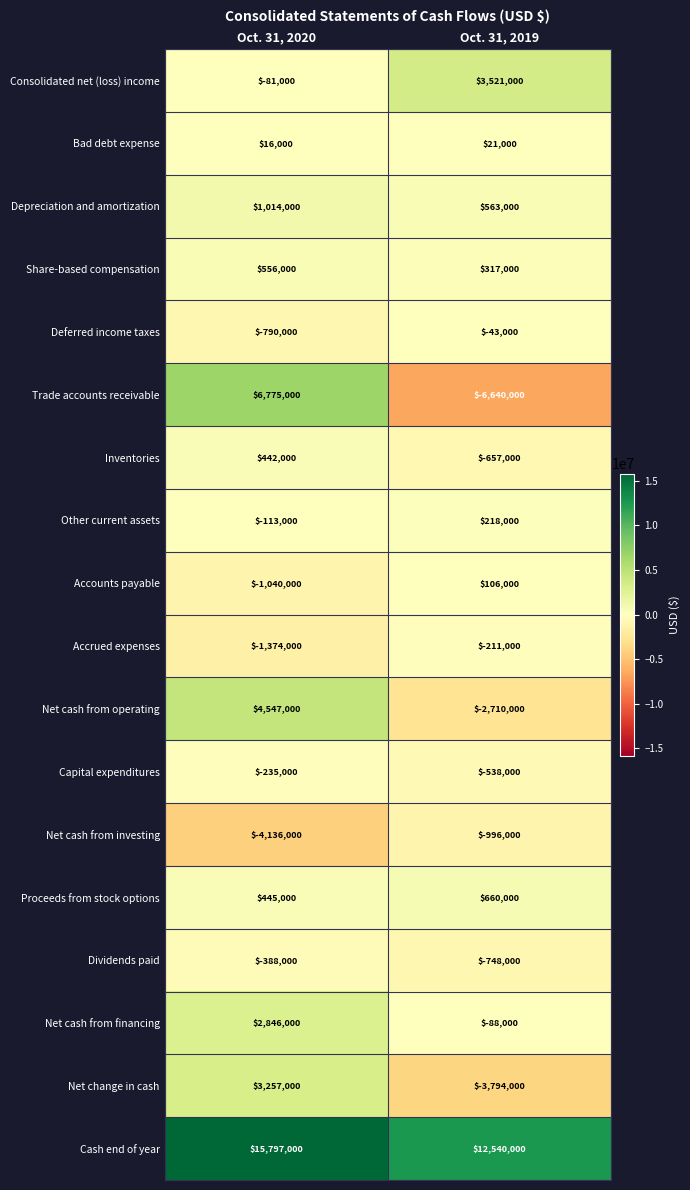

Which series has the largest range (max minus min)?

Trade accounts receivable